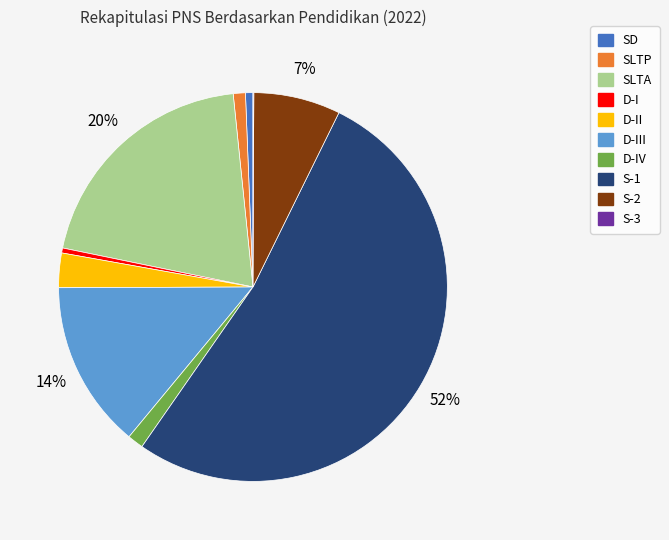

Is there any slice that represents more than half of the pie?

Yes